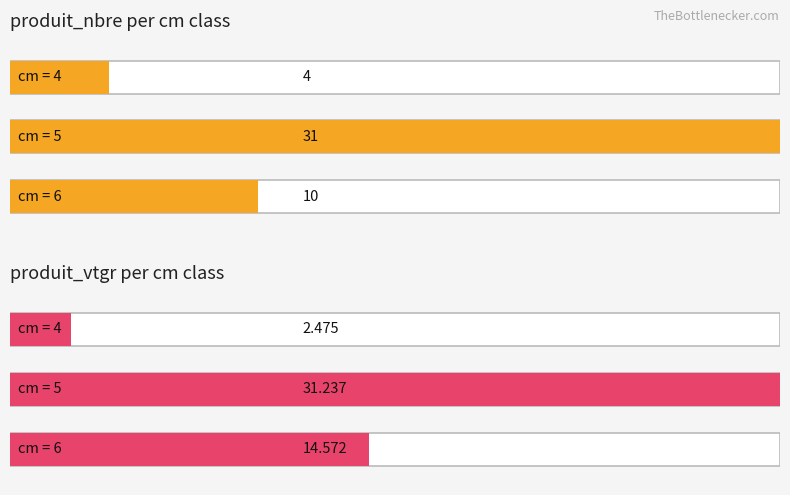

How many groups of bars are there?

3